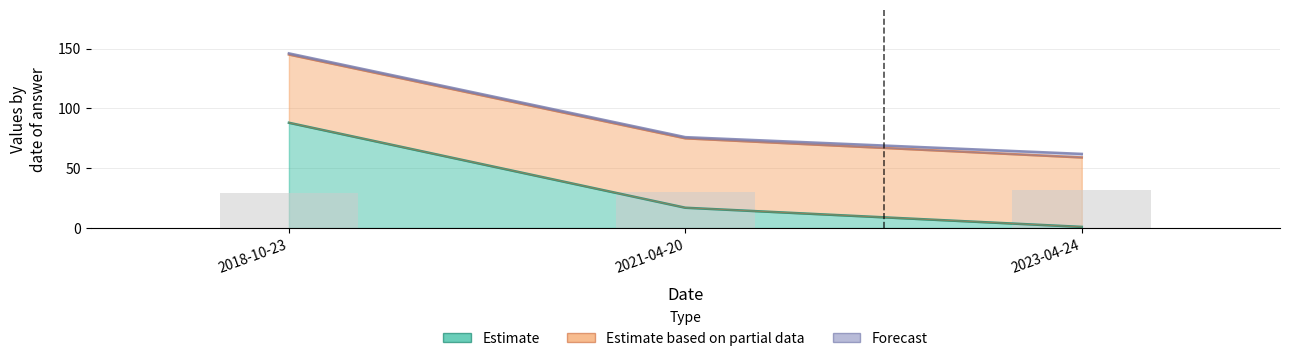

What is the sum of the answering dept id values at 2021-04-20 and 2018-10-23?

105.0